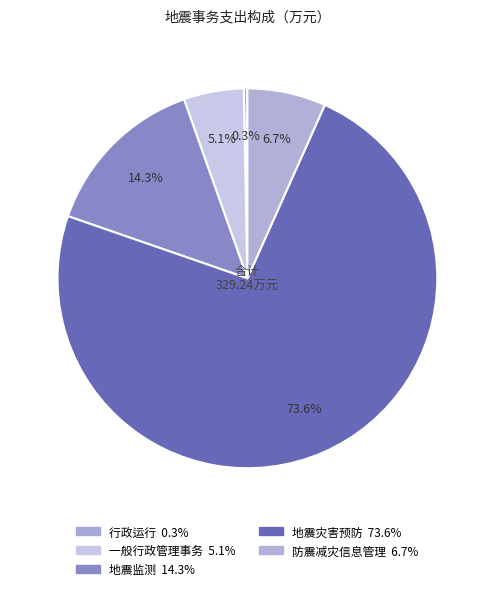

Does any single category account for the majority?

Yes